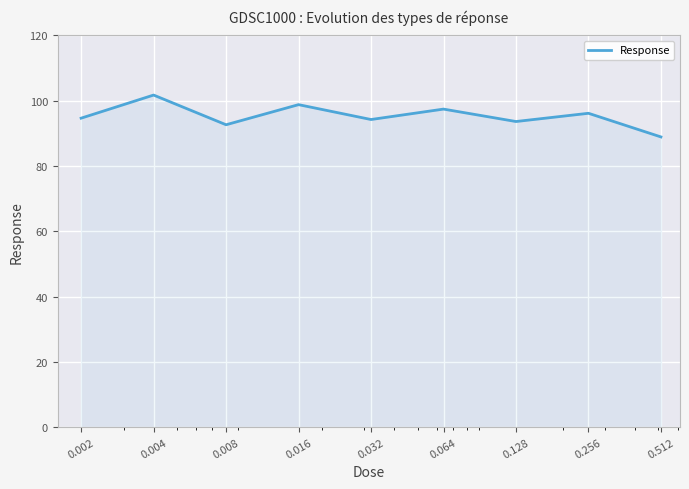

What is the minimum value shown in the chart?

88.9